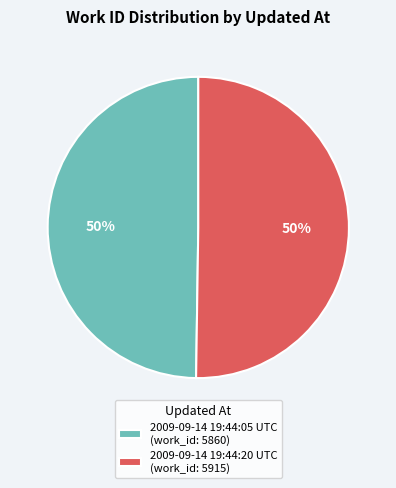

How many segments does this pie chart have?

2